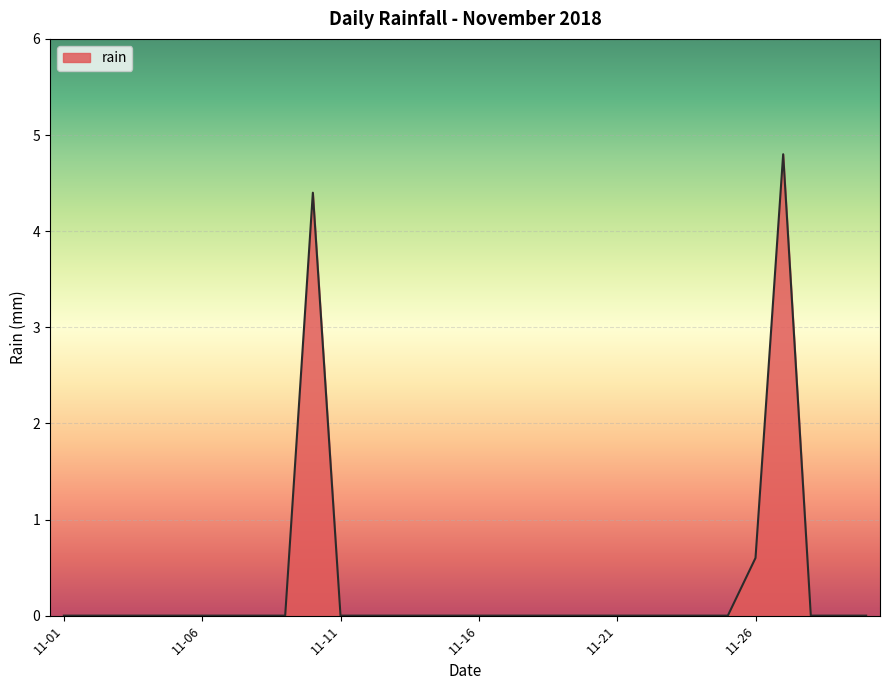

What is the maximum value shown in the chart?

4.8